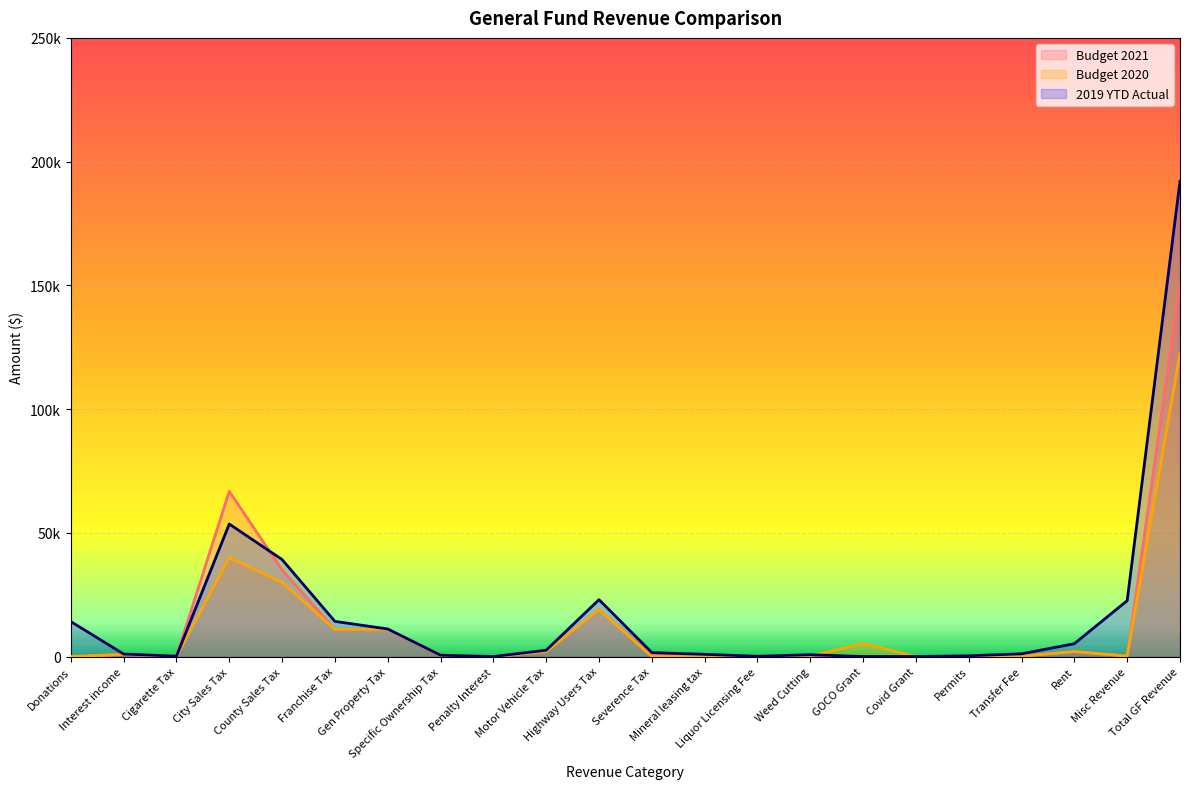

How many values in the 2019 YTD Actual series exceed 1587?

11